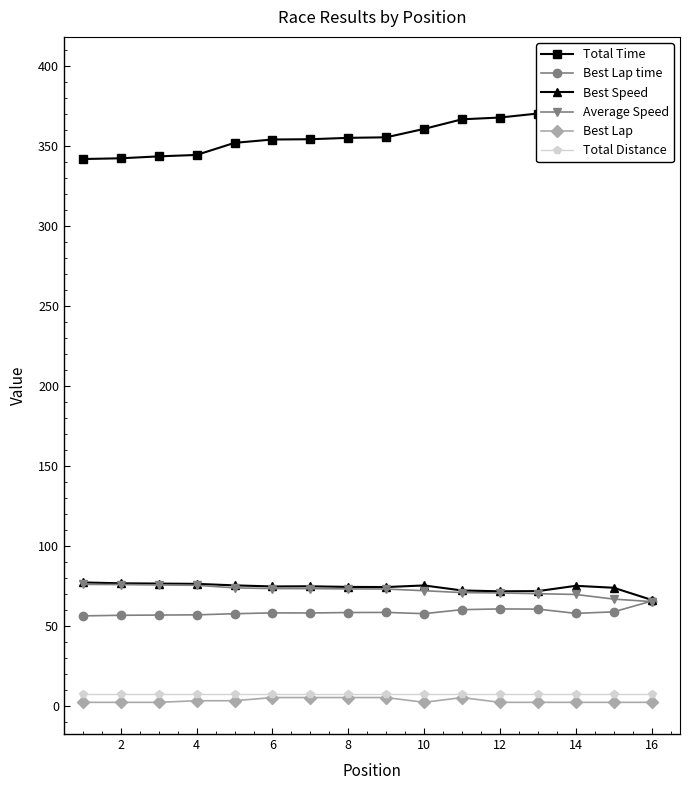

Reading left to right, transcribe all the data shown in this chart.

Total Time: 342.0	342.4	343.6	344.5	352.1	354.2	354.3	355.2	355.5	360.8	366.8	367.9	370.4	373.0	389.2	398.5
Best Lap time: 56.1	56.5	56.6	56.7	57.5	58.0	57.9	58.2	58.3	57.5	60.0	60.4	60.3	57.7	58.6	65.3
Best Speed: 77.0	76.5	76.3	76.1	75.2	74.5	74.6	74.2	74.1	75.1	72.0	71.5	71.6	74.9	73.7	66.1
Average Speed: 75.8	75.7	75.4	75.2	73.6	73.2	73.2	73.0	72.9	71.8	70.7	70.5	70.0	69.5	66.6	65.0
Best Lap: 2.0	2.0	2.0	3.0	3.0	5.0	5.0	5.0	5.0	2.0	5.0	2.0	2.0	2.0	2.0	2.0
Total Distance: 7.2	7.2	7.2	7.2	7.2	7.2	7.2	7.2	7.2	7.2	7.2	7.2	7.2	7.2	7.2	7.2